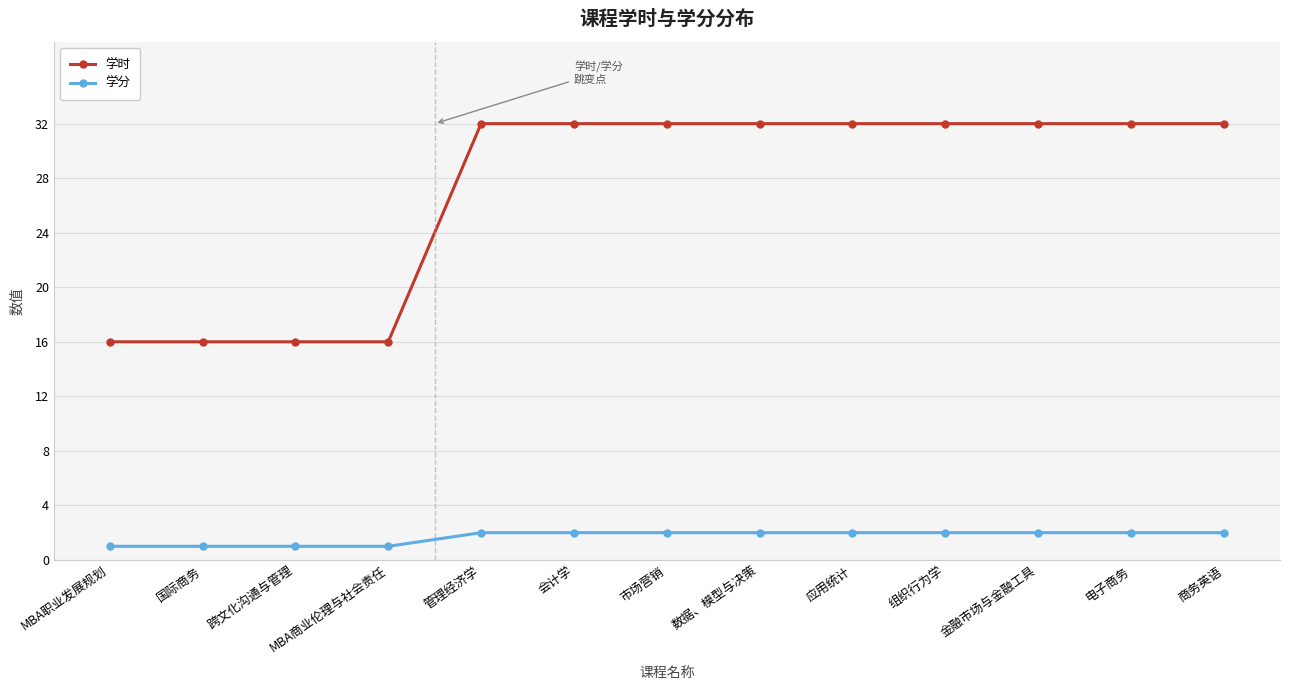

Which series has the widest spread of values?

学时